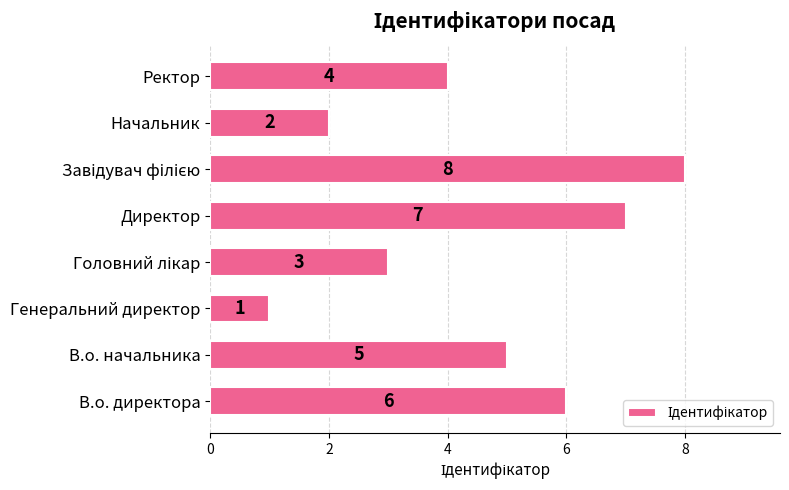

Does the chart contain stacked bars?

No